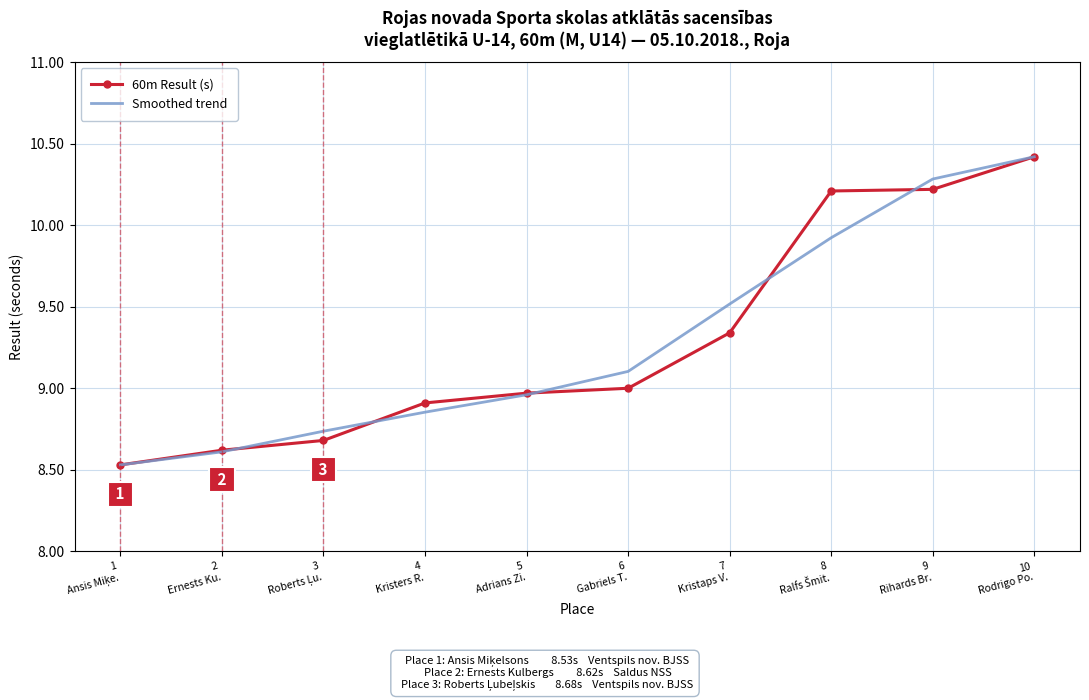

What is the lowest value of the 60m Result (s) series?

8.5